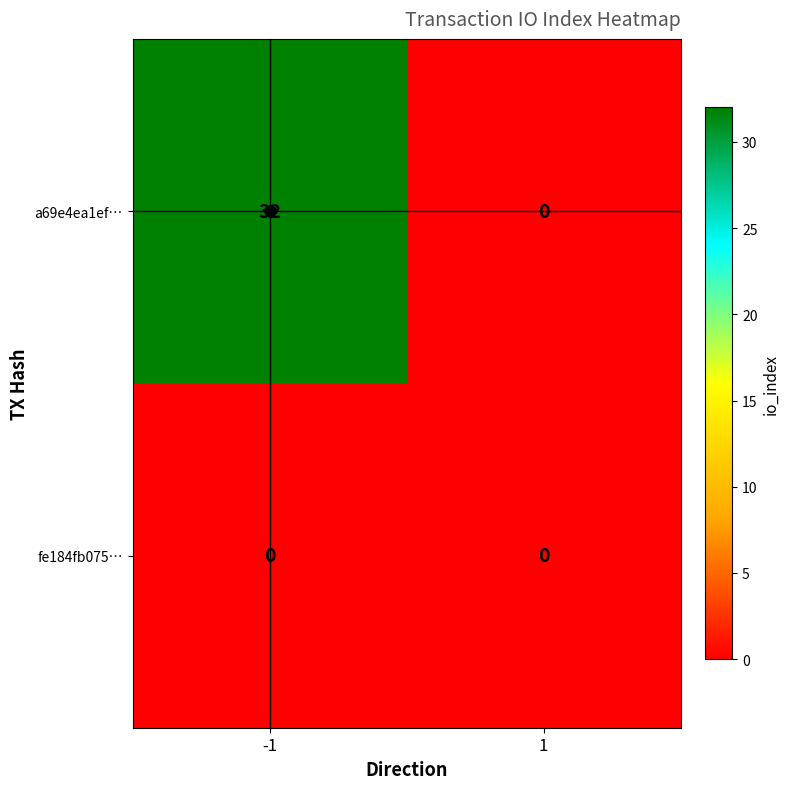

What value does the a69e4ea1ef… series have at -1?

32